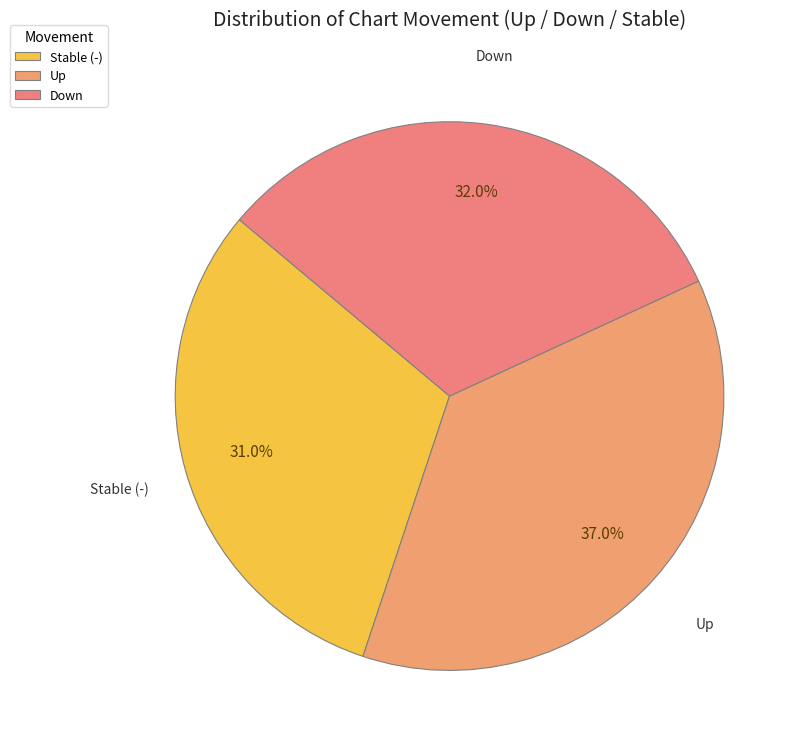

Do Stable (-) and Up together represent more than half of the pie?

Yes